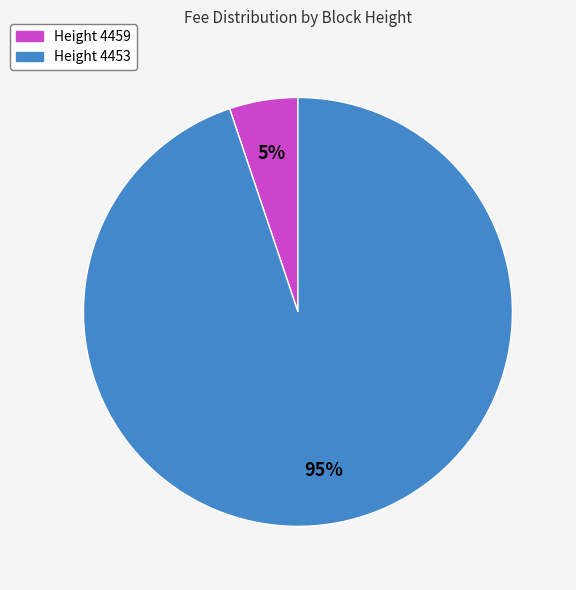

Which category has the biggest portion of the pie?

Height 4453